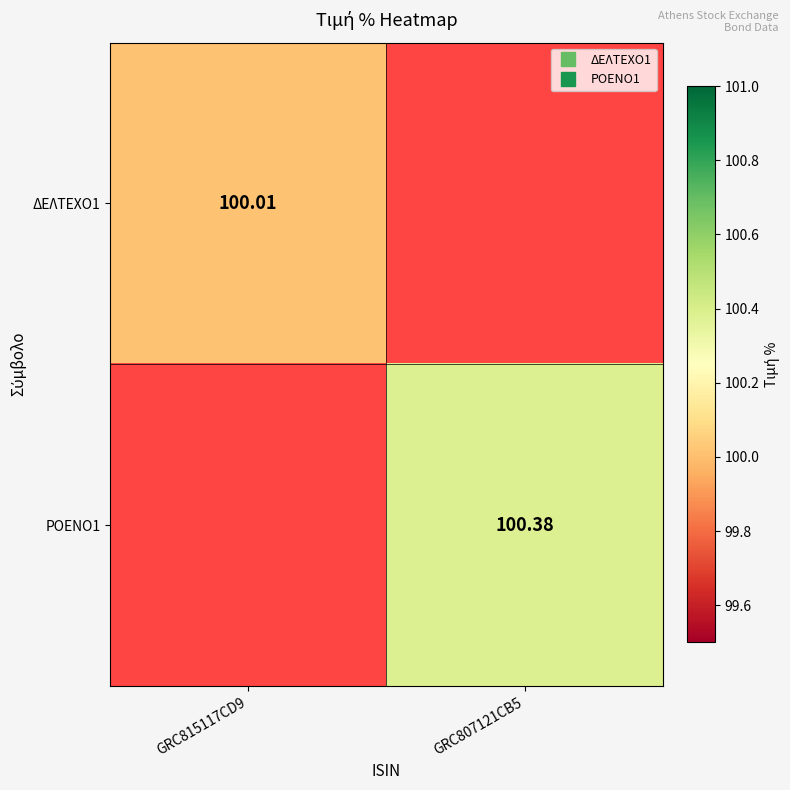

How many positive values does the ΡΟΕΝΟ1 series have?

1